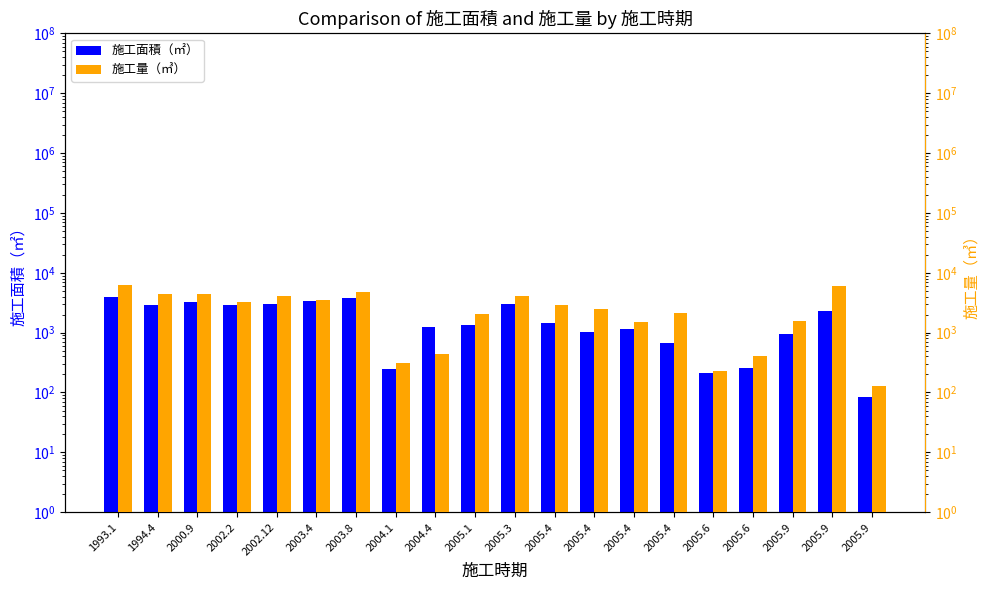

What is the total value across all series at 2002.2?

6155